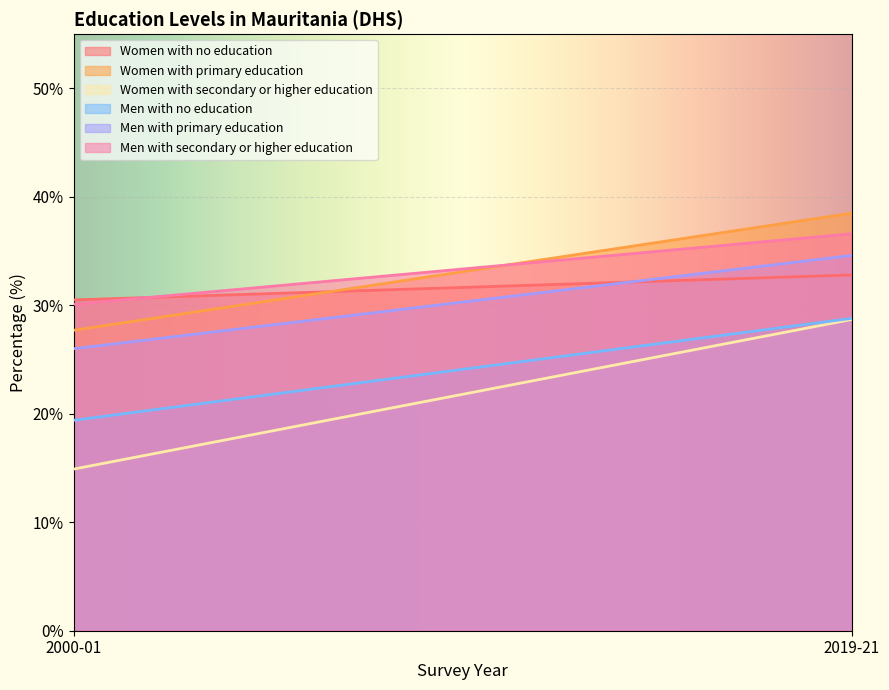

Rank the series at 2000-01 from lowest to highest value.

Women with secondary or higher education, Men with no education, Men with primary education, Women with primary education, Men with secondary or higher education, Women with no education